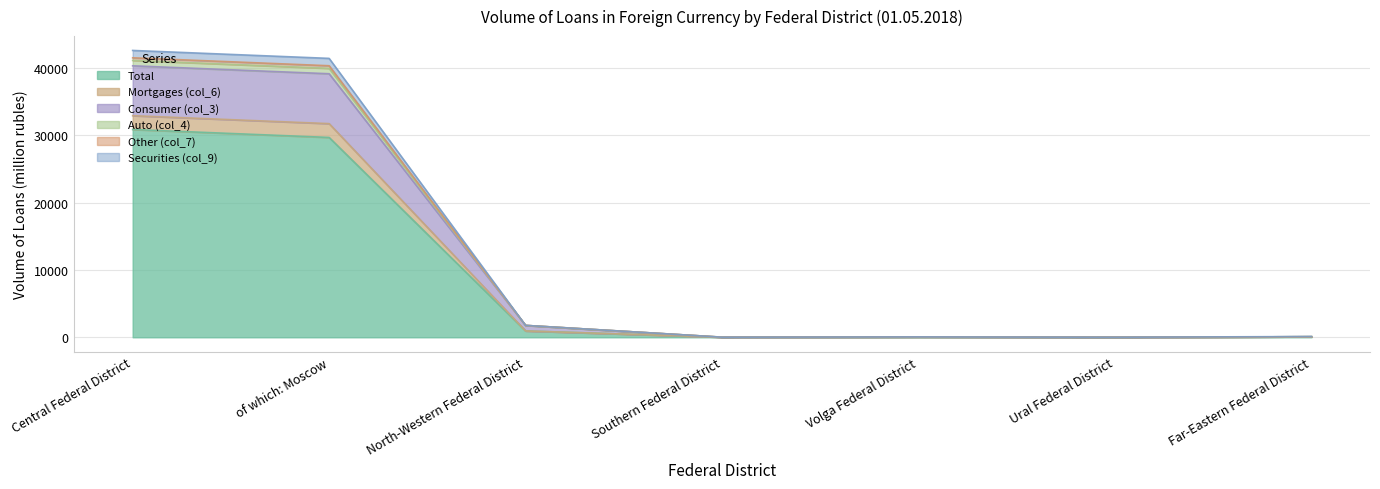

What is the smallest value displayed?

6